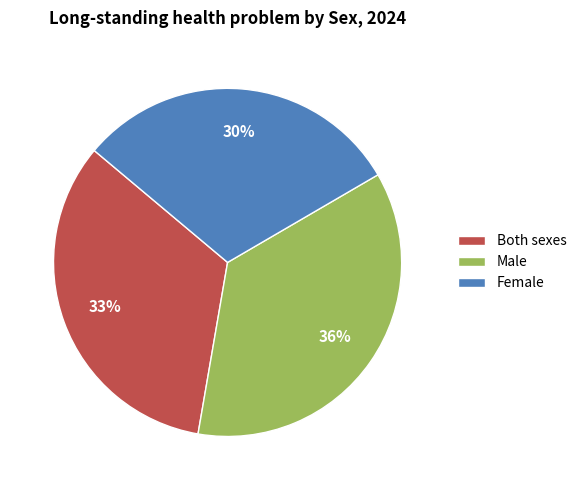

To the nearest percent, what portion does Both sexes represent?

33%